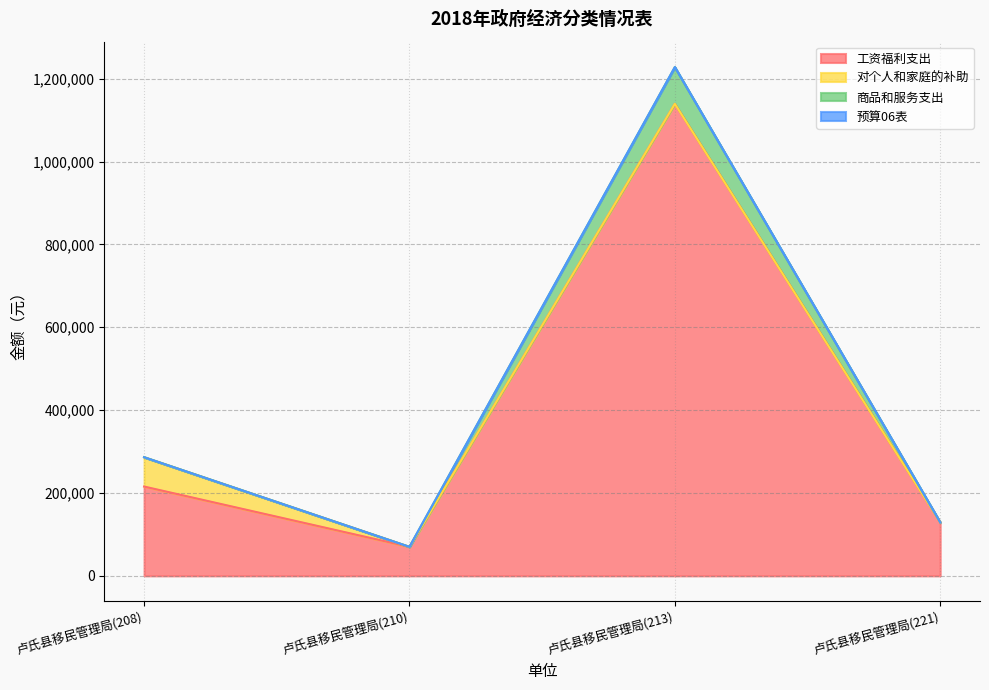

At which label does 工资福利支出 reach its minimum?

卢氏县移民管理局(210)